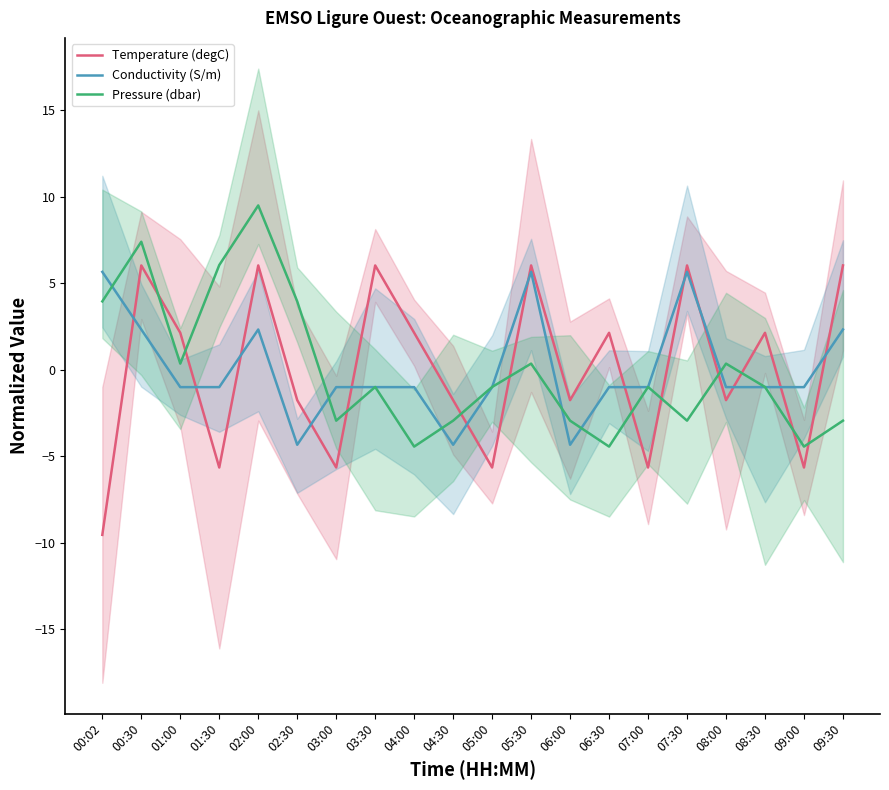

What is the value of the Temperature (degC) point at the 13th from the left?

-1.8